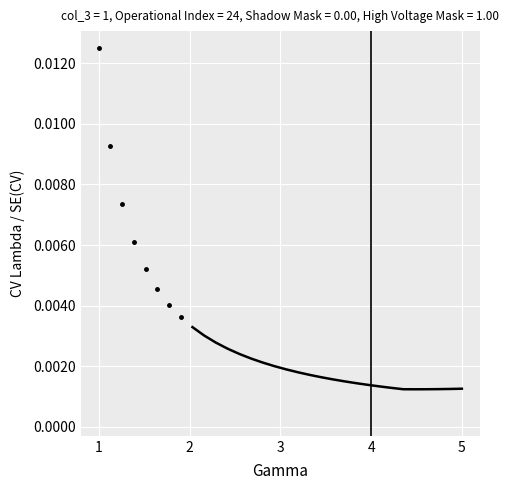

True or false: there are more than 1 points higher than both neighbors.

False